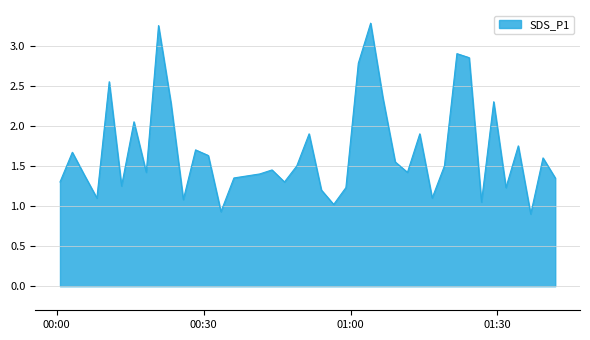

True or false: the data has more than 0 interior local peaks.

True